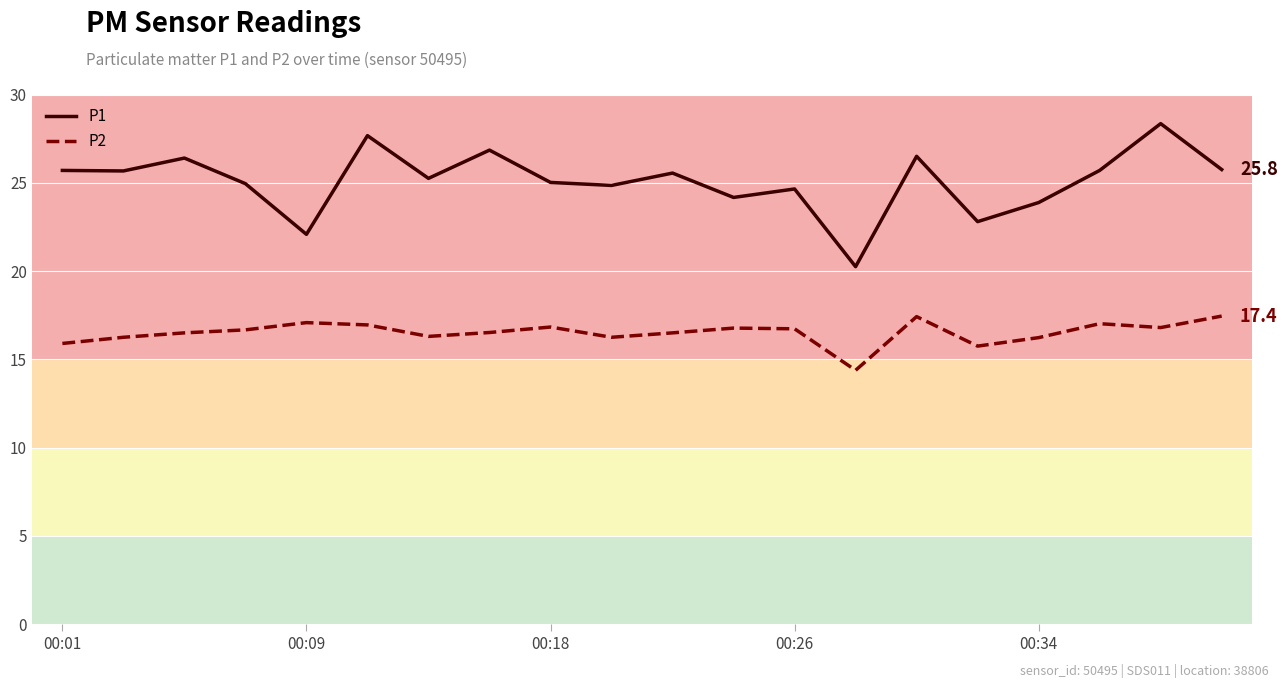

True or false: P1 and P2 intersect in this chart.

False